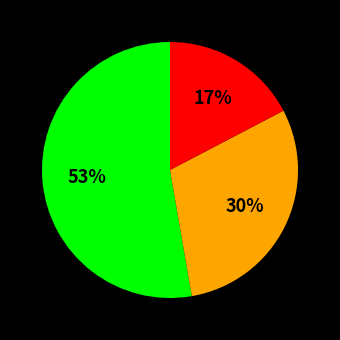

To the nearest percent, what is the average slice percentage?

33%